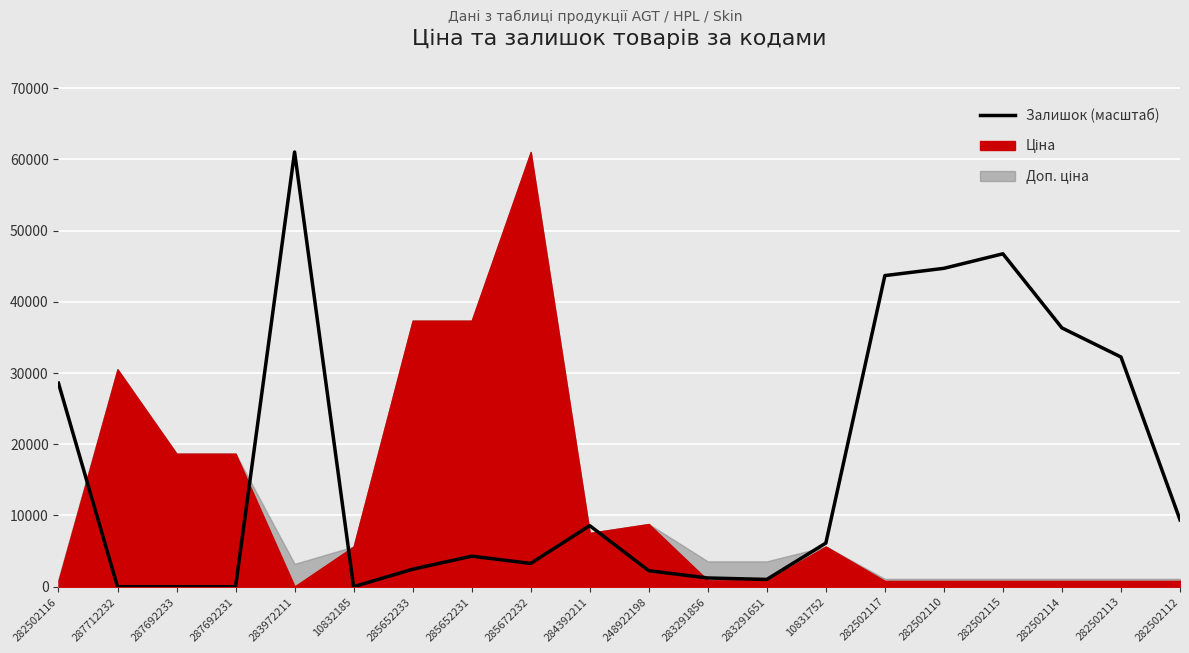

What is the value of the 18th point from the left?

36329.1